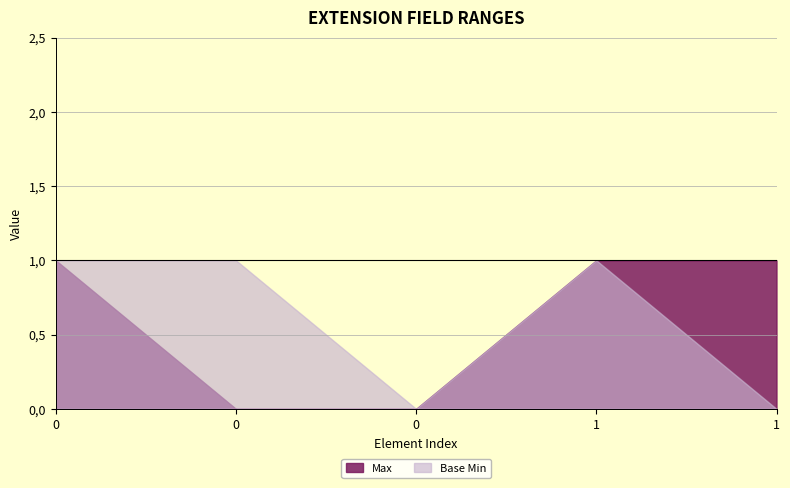

At how many categories does at least one series exceed 0?

4